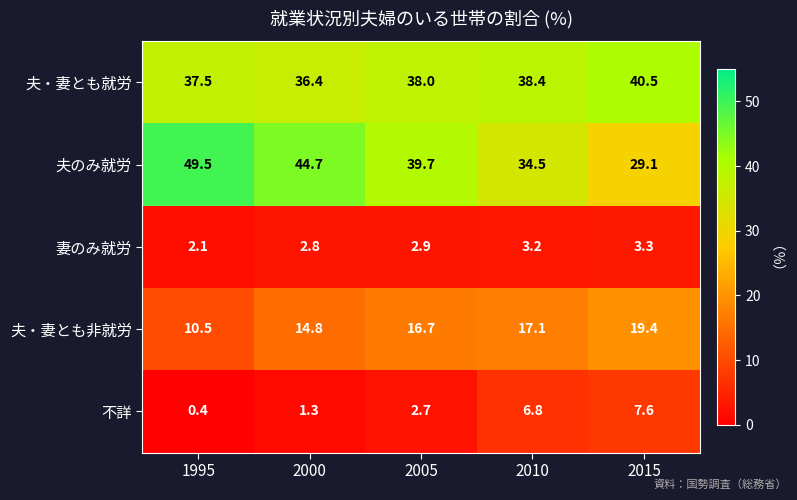

What is the sum of the 夫・妻とも就労 values at 1995 and 2005?

75.5